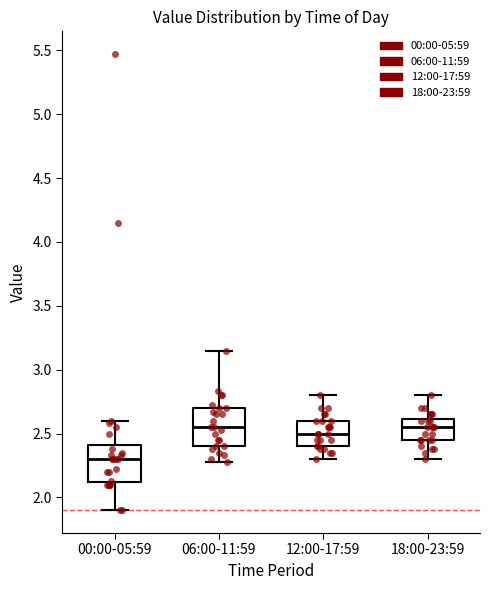

Reading left to right, transcribe this box plot: for each box, give where its median line is, the range the box spans, and where its two whiskers end, as read against the y-axis. The values are not printed on the chart, so give them approximately, as read against the axis.

00:00-05:59: median 2.30, box 2.10 to 2.40, whiskers 1.90 to 2.60
06:00-11:59: median 2.55, box 2.40 to 2.70, whiskers 2.30 to 3.15
12:00-17:59: median 2.50, box 2.40 to 2.60, whiskers 2.30 to 2.80
18:00-23:59: median 2.55, box 2.45 to 2.60, whiskers 2.30 to 2.80